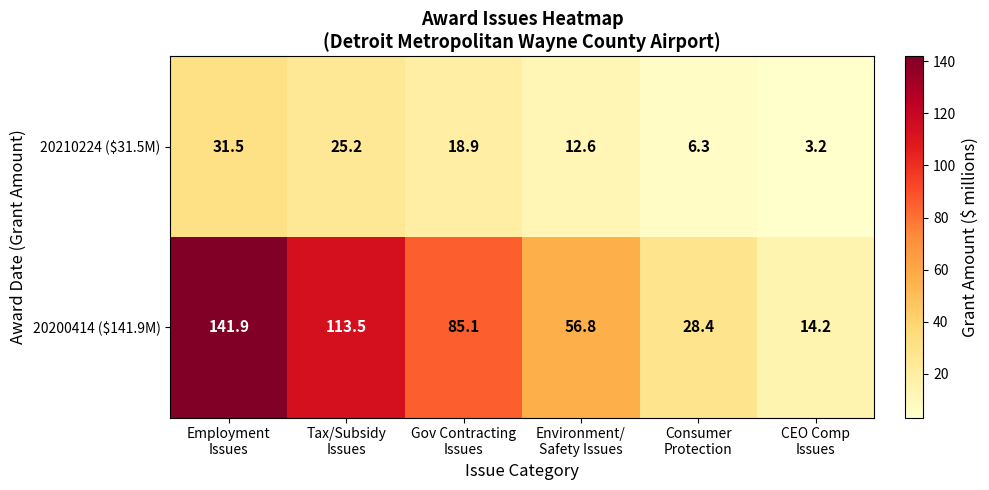

What is the maximum value for 20200414 ($141.9M)?

141.9